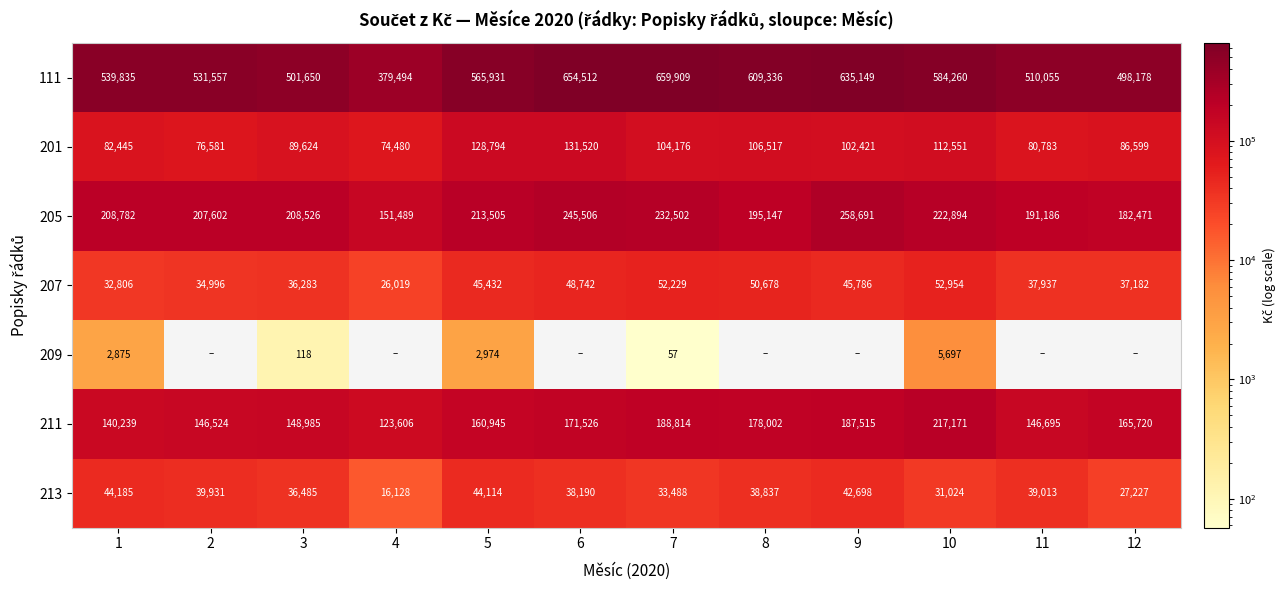

Where is 201 nearest to the value 103000?

9